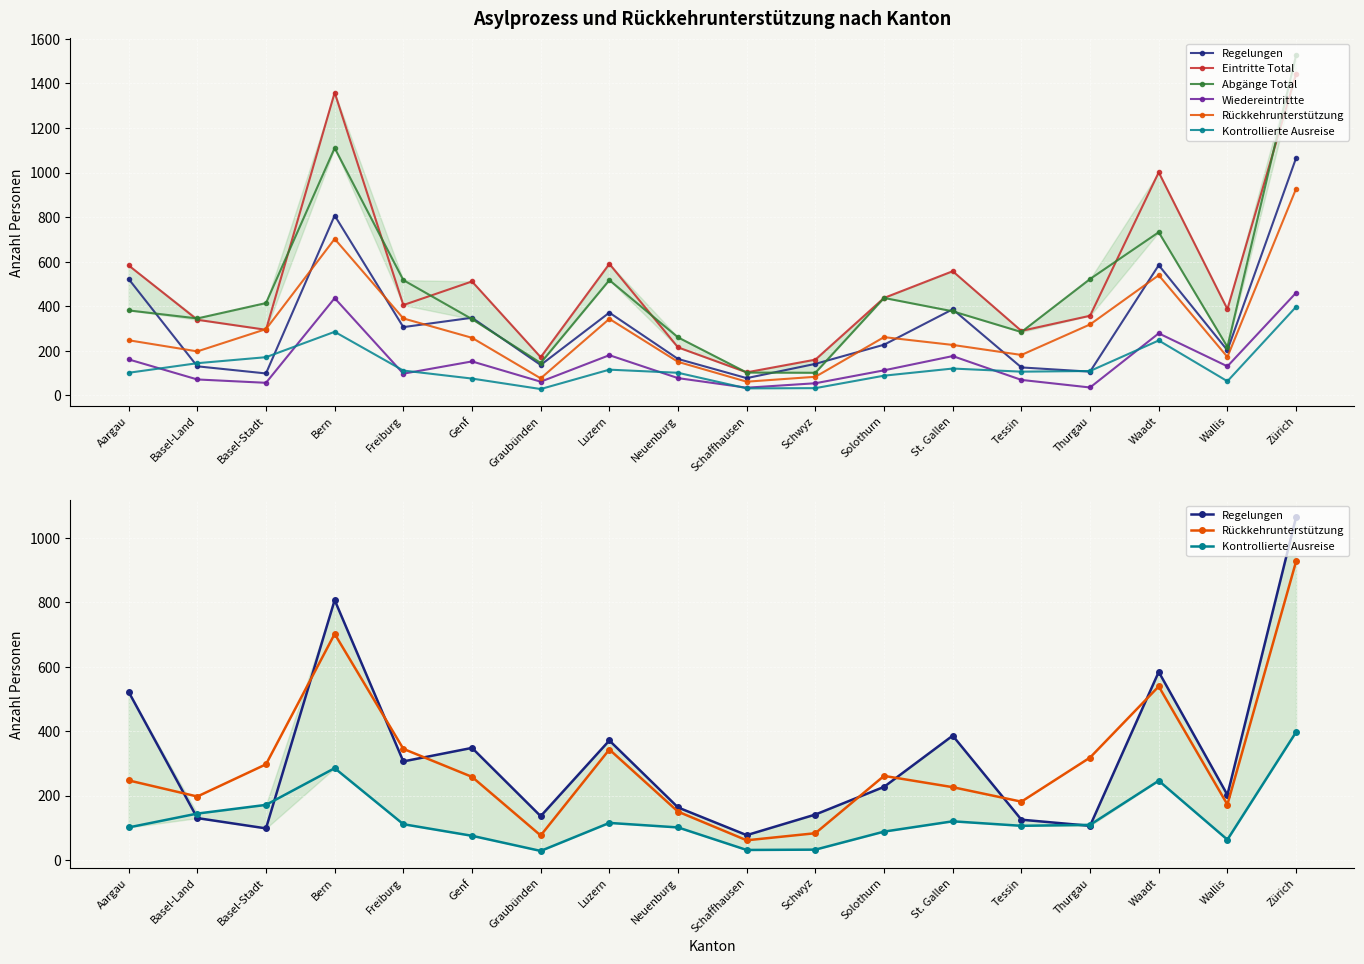

Is the value of Wiedereintrittte at Schwyz greater than the value of Kontrollierte Ausreise at Freiburg?

No